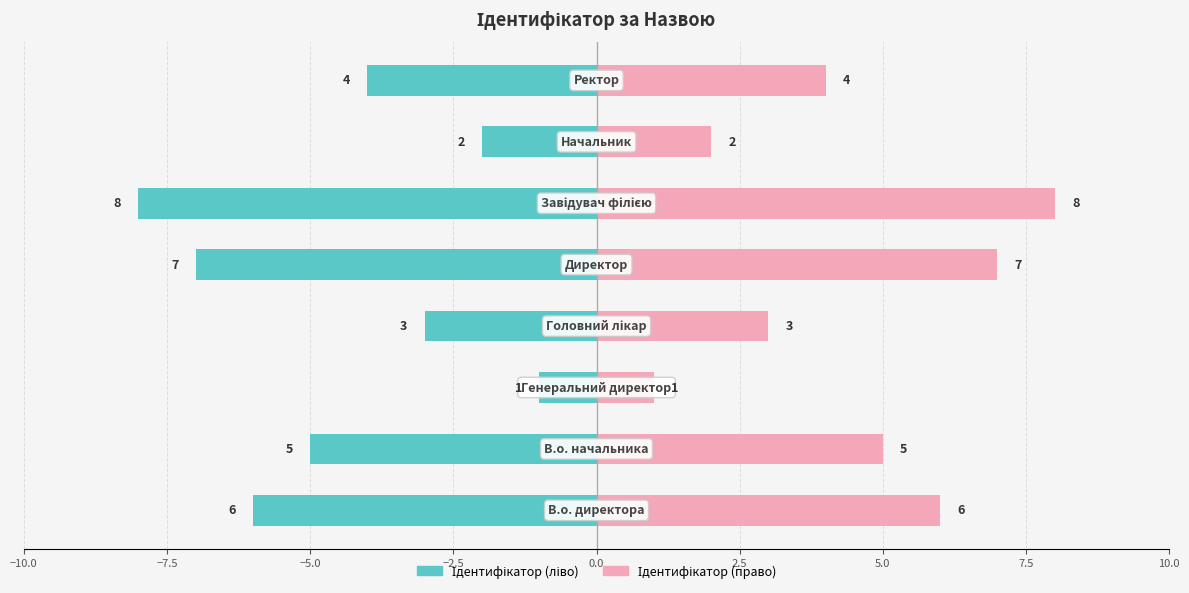

Count the Ідентифікатор (право) values in the range 3 to 7.

5